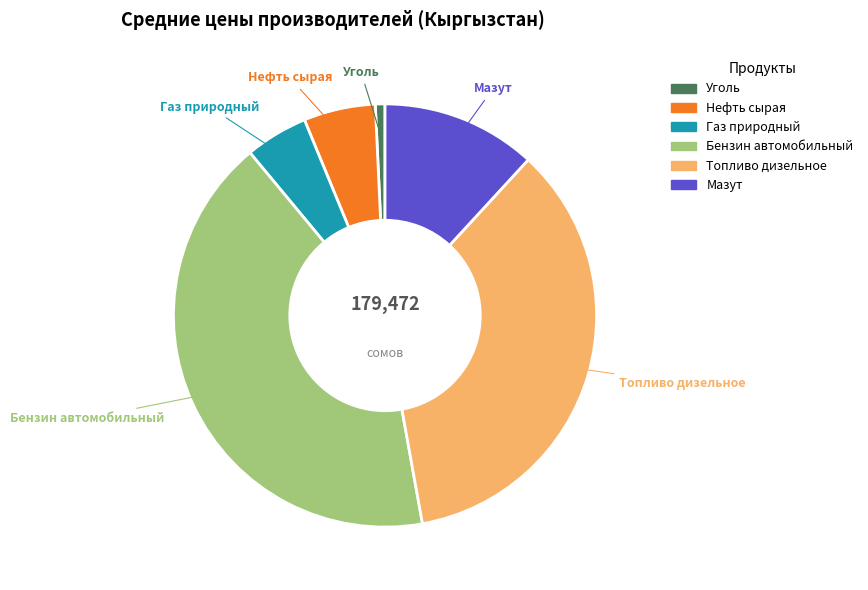

The Бензин автомобильный slice represents 42% of the pie. True or false?

True